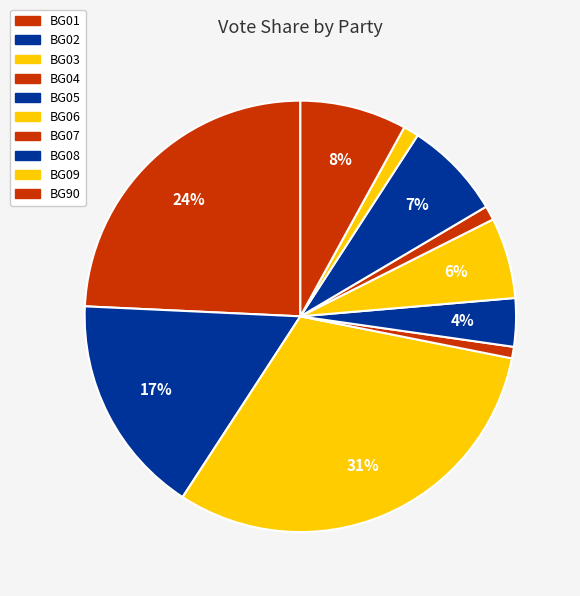

How many slices are in this pie chart?

10